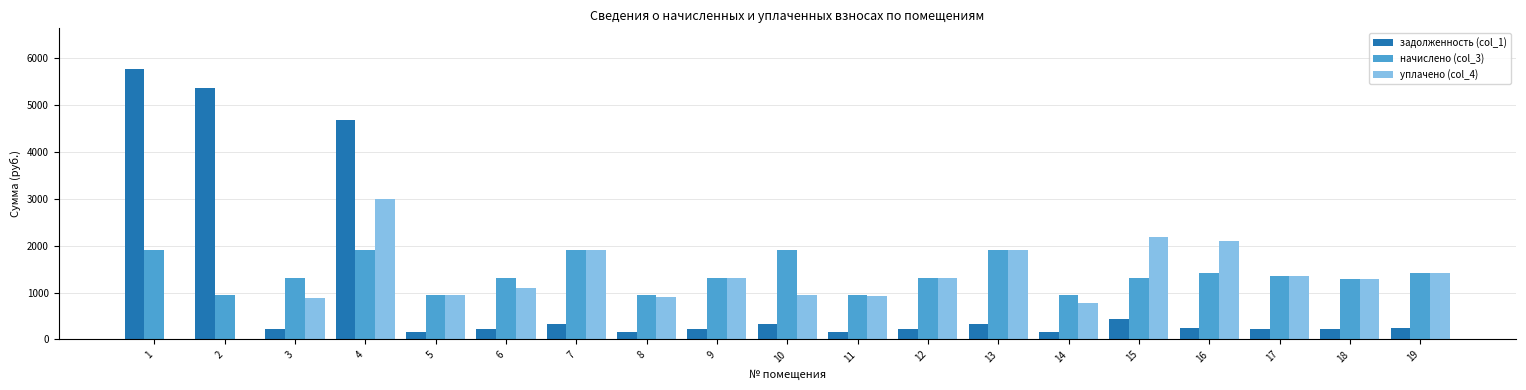

Which series changed the most between 2 and 16?

задолженность (col_1)